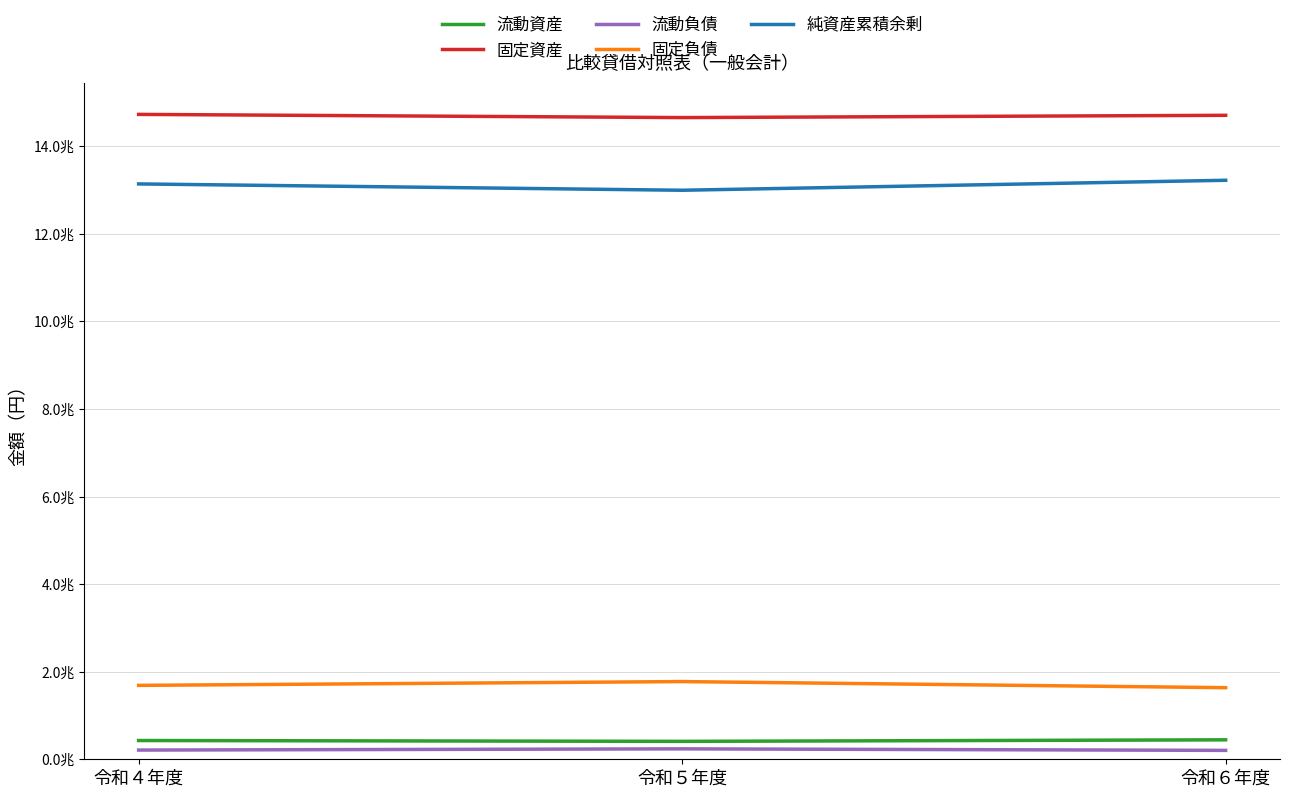

What position from the left is 令和６年度?

3